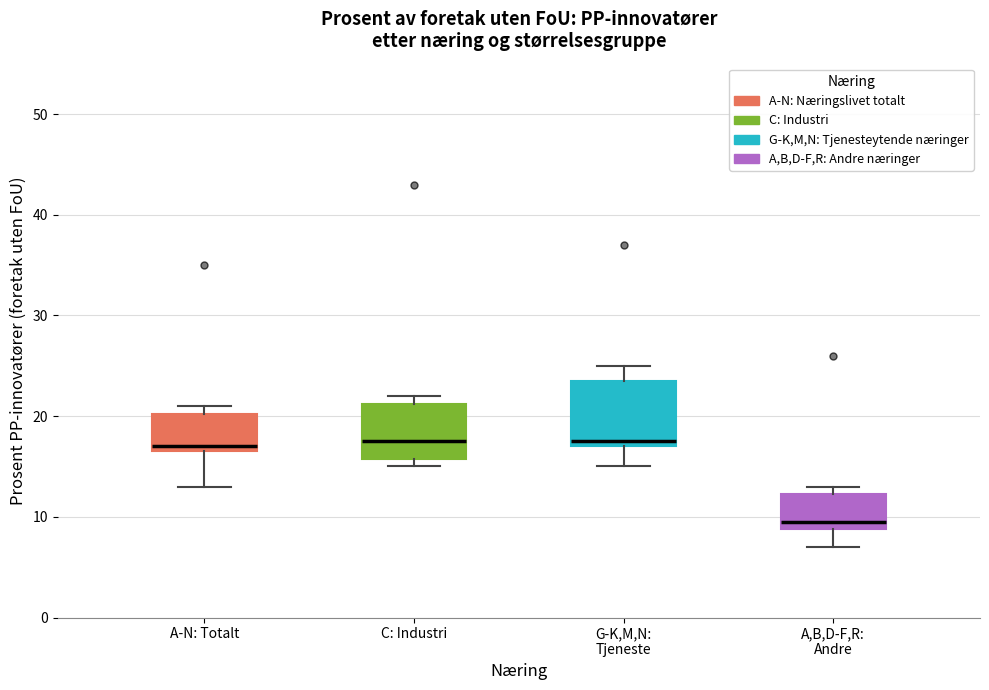

Reading left to right, transcribe this box plot: for each box, give where its median line is, the range the box spans, and where its two whiskers end, as read against the y-axis. The values are not printed on the chart, so give them approximately, as read against the axis.

A-N: Totalt: median 17 (just above the box's lower edge), box 17 to 20, whiskers 13 to 21
C: Industri: median 18, box 16 to 21, whiskers 15 to 22
G-K,M,N: Tjeneste: median 18, box 17 to 24, whiskers 15 to 25
A,B,D-F,R: Andre: median 10, box 9 to 12, whiskers 7 to 13